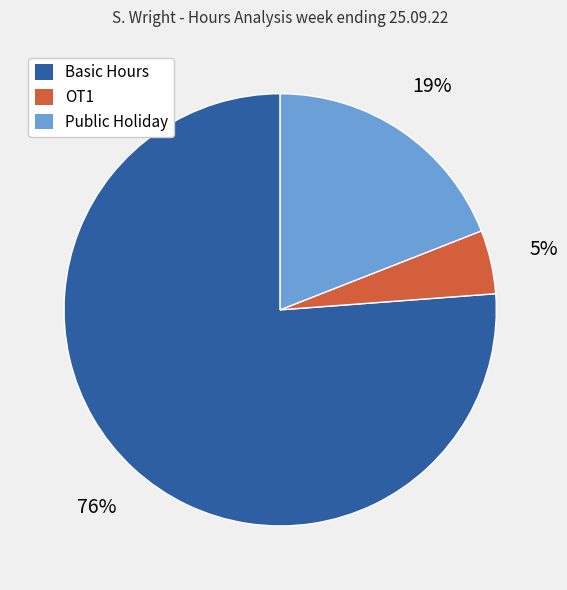

How many segments does this pie chart have?

3